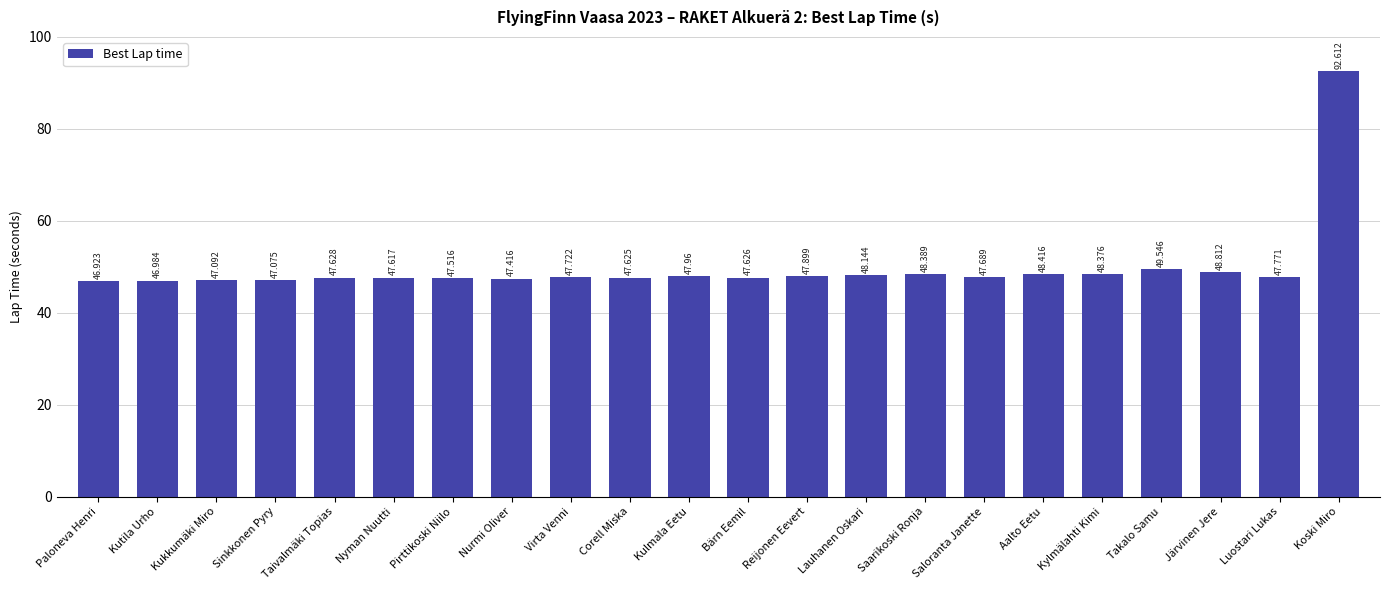

What is the sum of the values at Luostari Lukas and Corell Miska?

95.4